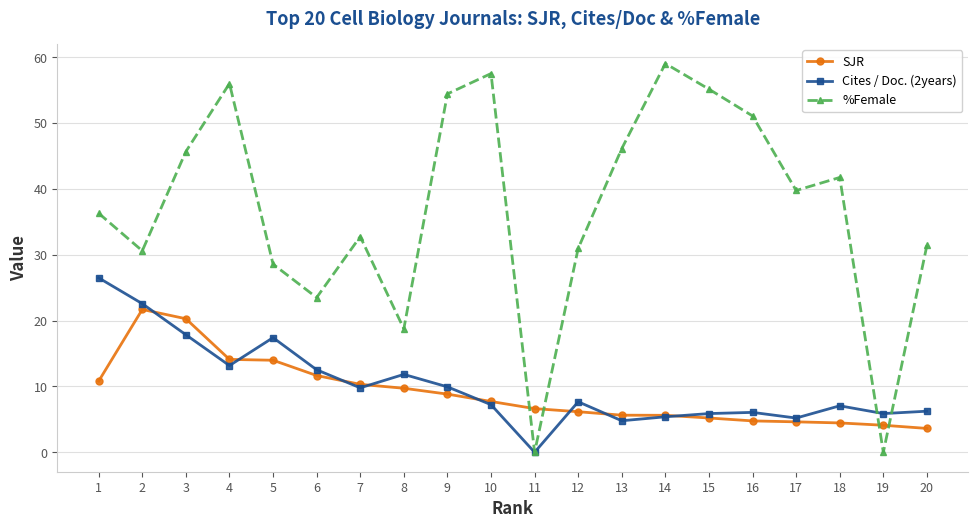

At how many categories does at least one series exceed 21?

17